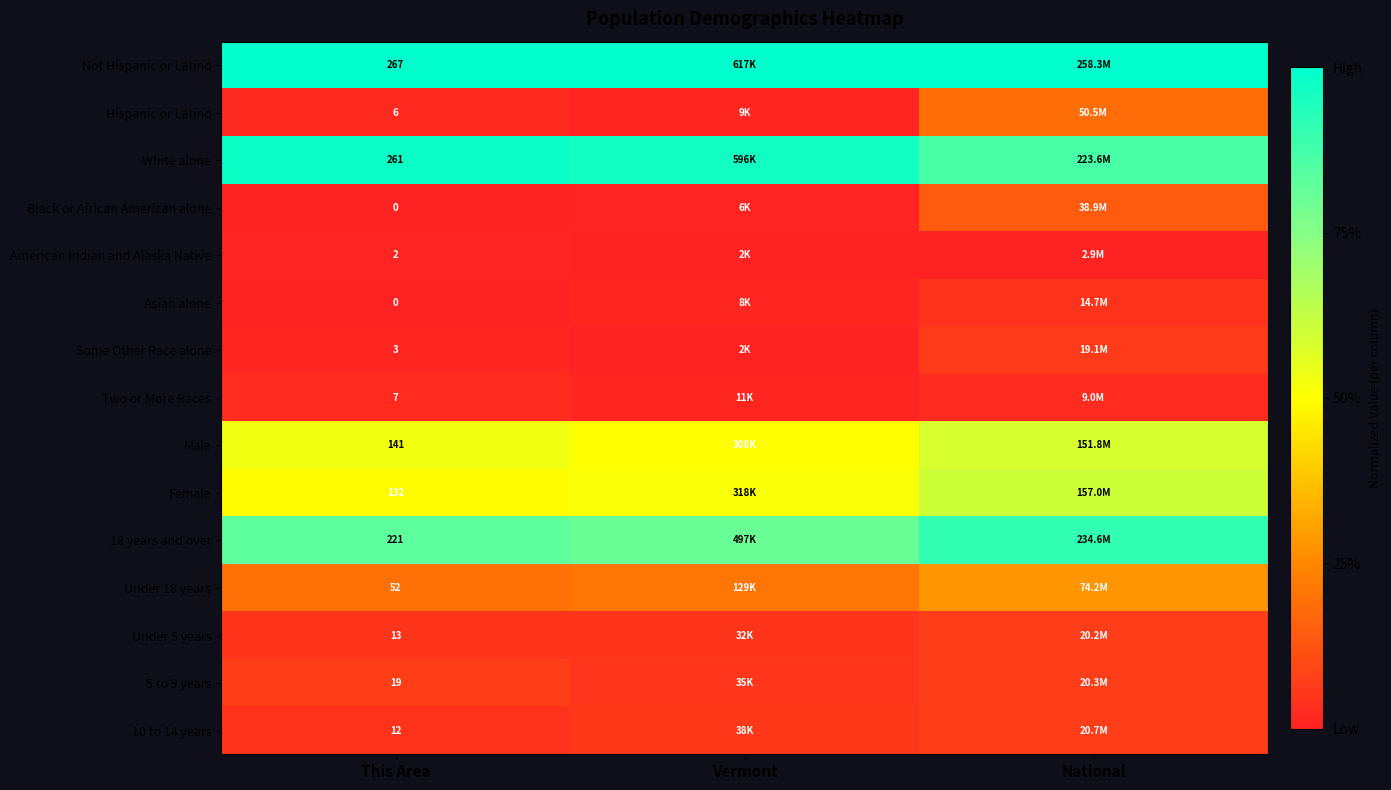

At This Area, list the series in order from largest to smallest.

Not Hispanic or Latino, White alone, 18 years and over, Male, Female, Under 18 years, 5 to 9 years, Under 5 years, 10 to 14 years, Two or More Races, Hispanic or Latino, Some Other Race alone, American Indian and Alaska Native, Black or African American alone, Asian alone